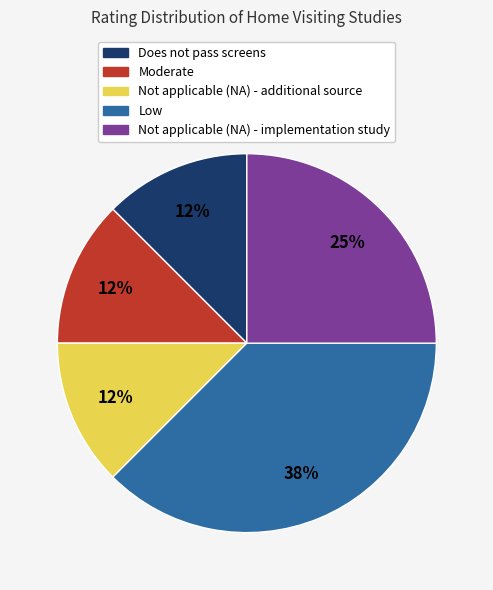

To the nearest percent, what portion does Not applicable (NA) - implementation study represent?

25%